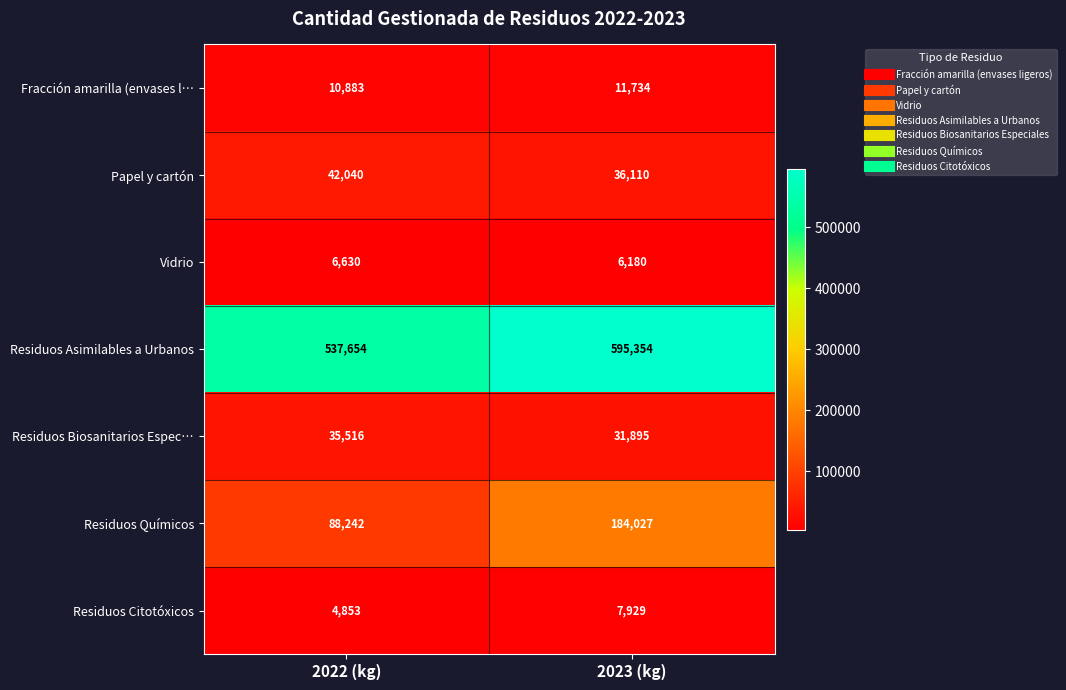

What is the sum of the Papel y cartón values at 2022 (kg) and 2023 (kg)?

78150